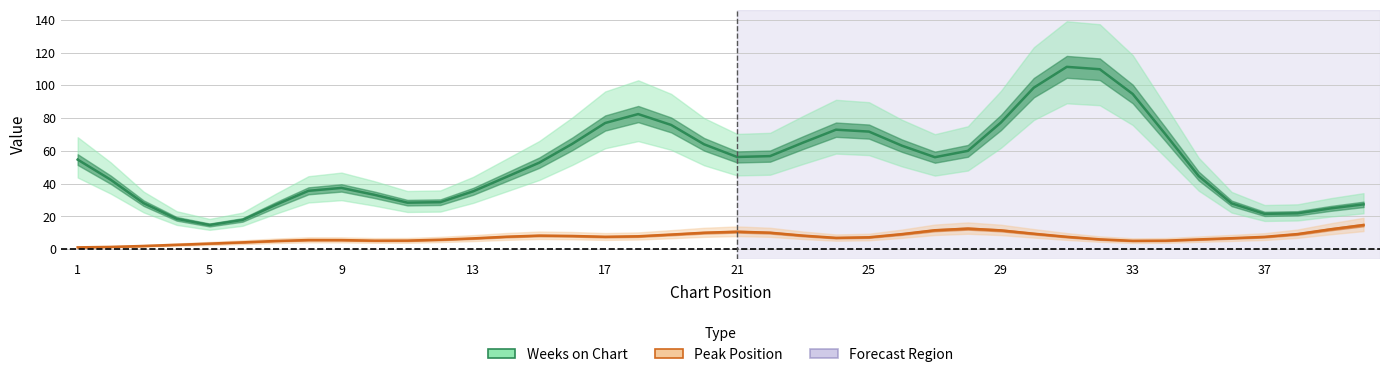

List the series in order of their overall mean, lowest first.

Peak Position, Weeks on Chart